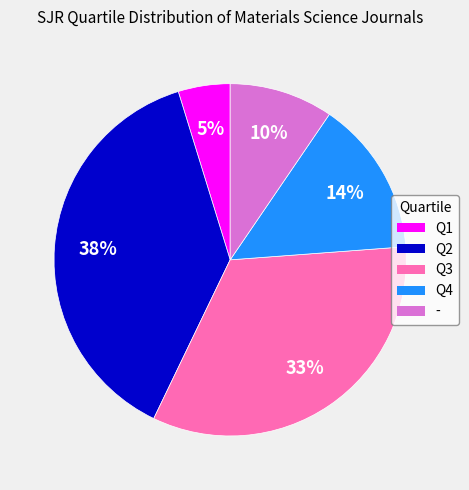

Between - and Q1, which is larger?

-